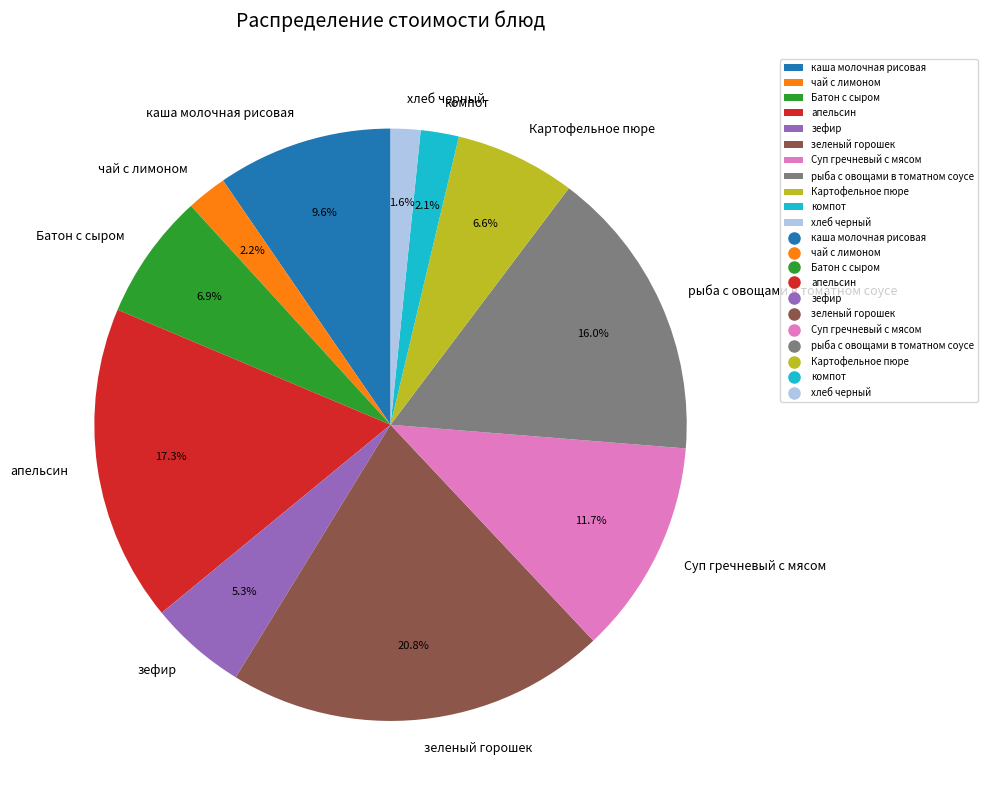

Approximately how many times larger is the value at компот compared to зефир?

0.4